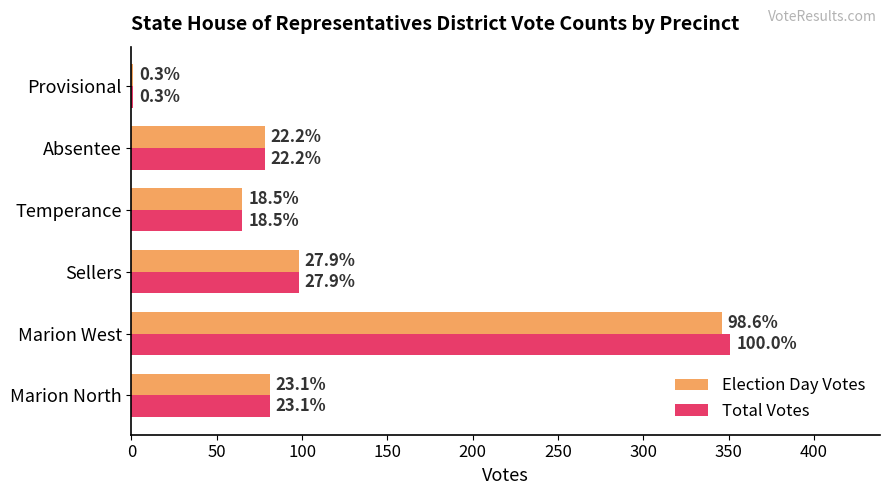

What are all the series names shown in the legend?

Election Day Votes, Total Votes